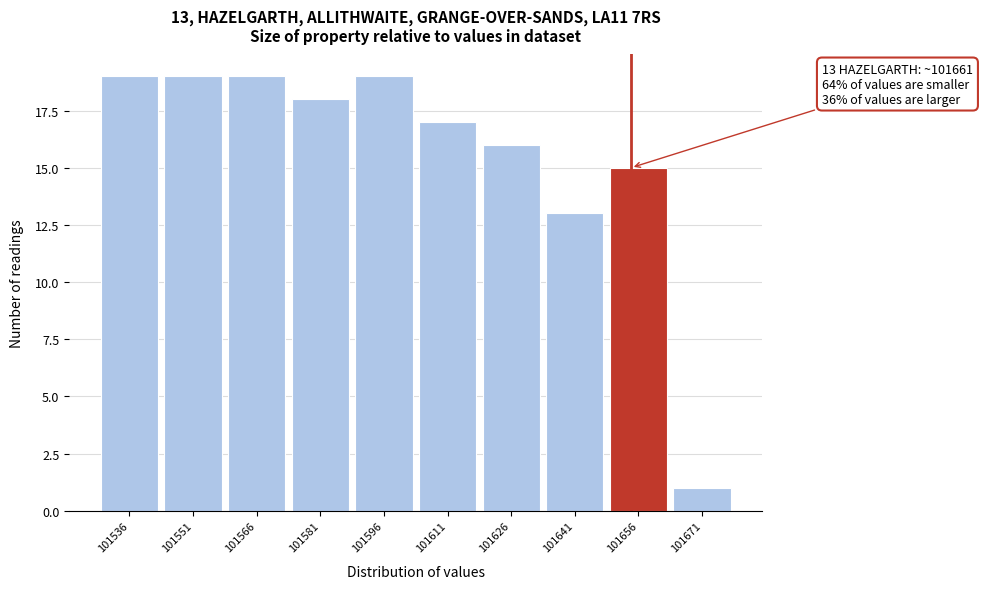

Reading right to left, transcribe all the data shown in this chart.

1	15	13	16	17	19	18	19	19	19